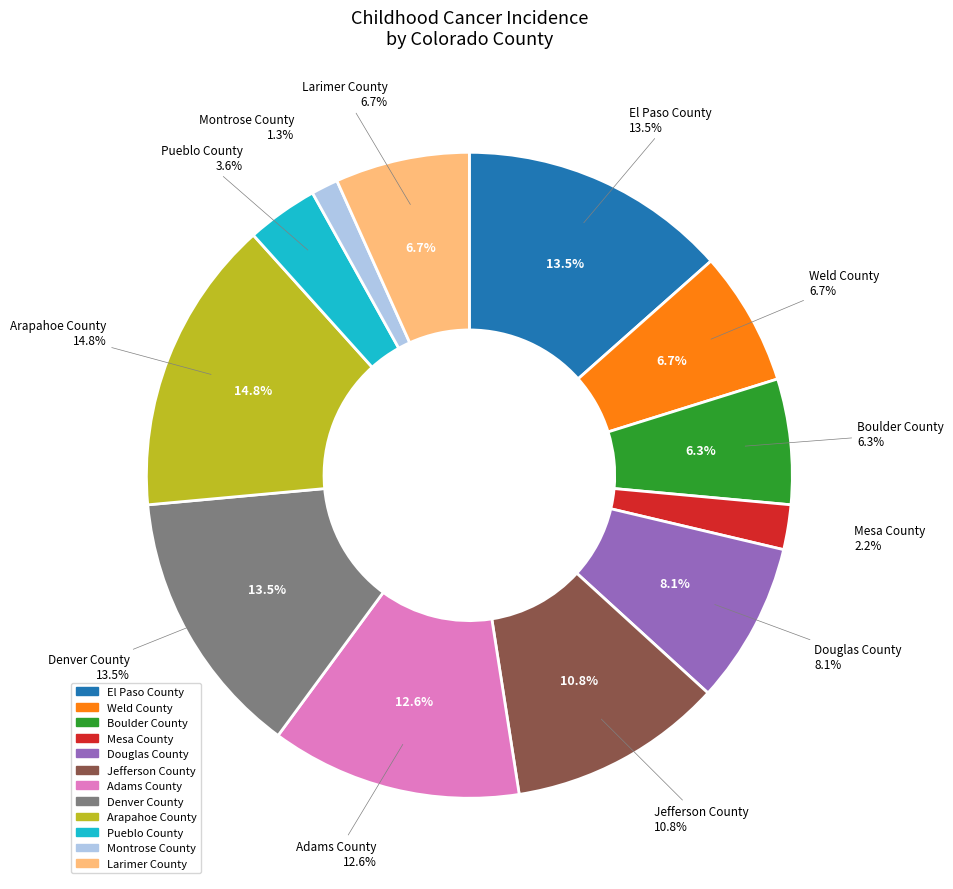

To the nearest percent, what portion does Arapahoe County represent?

15%